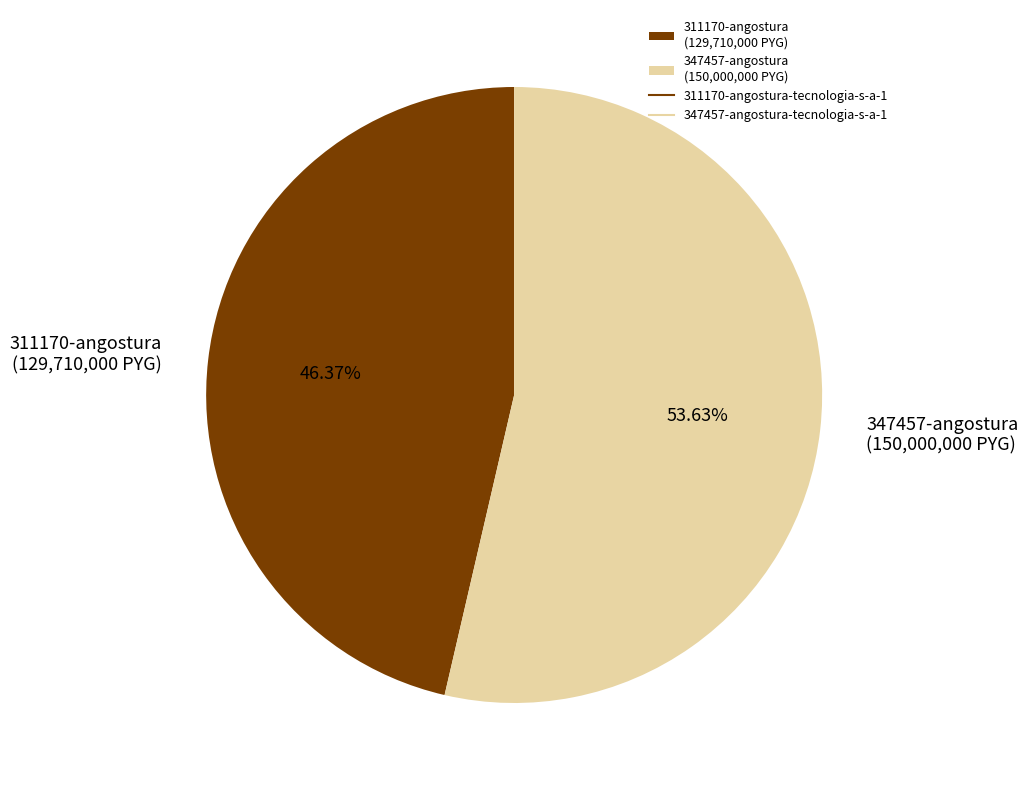

Does 311170-angostura (129,710,000 PYG) account for over 50% of the chart?

No